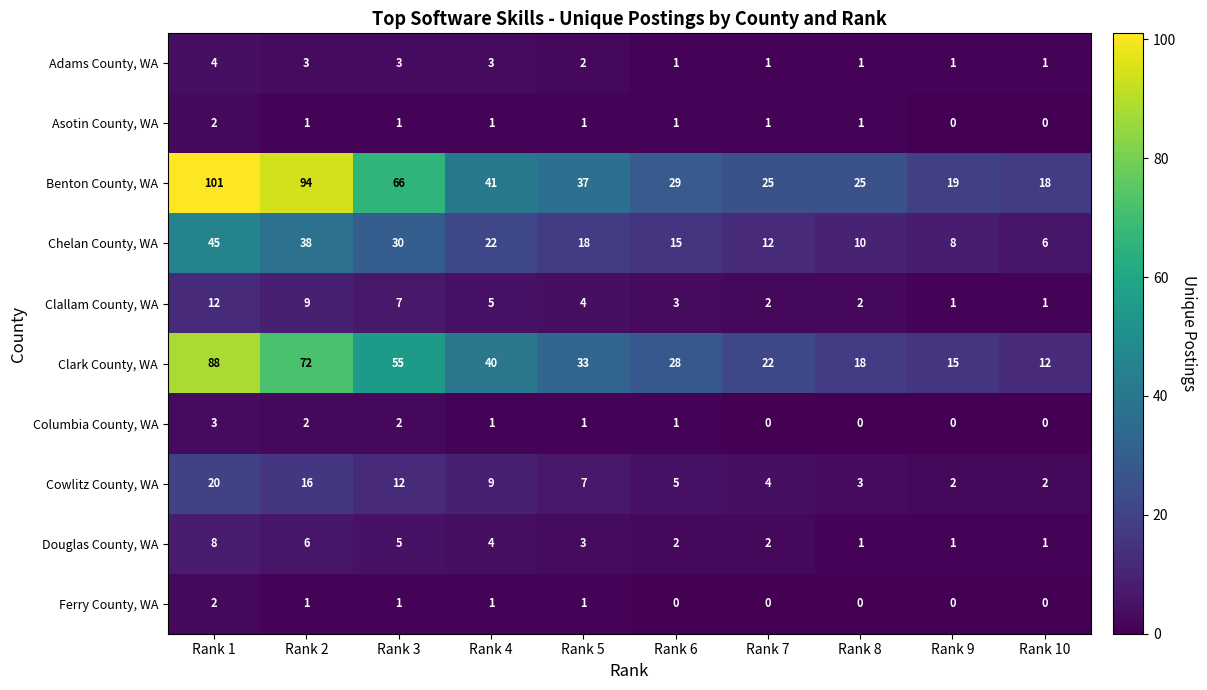

What is the difference between the maximum and minimum values in the Clallam County, WA series?

11